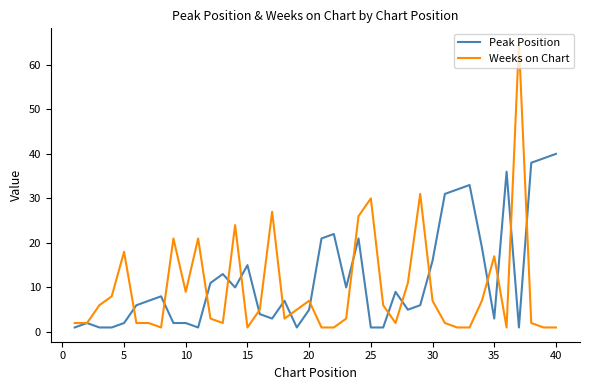

True or false: Weeks on Chart and Peak Position cross at least once.

True